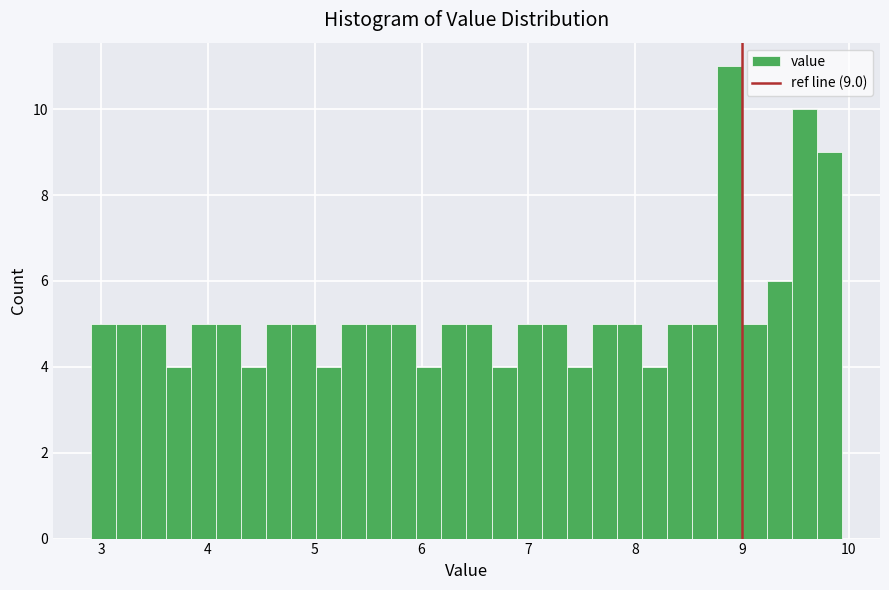

Around what value on the x-axis is the tallest bar? Give the approximate position of its centre, as read against the axis.

8.9